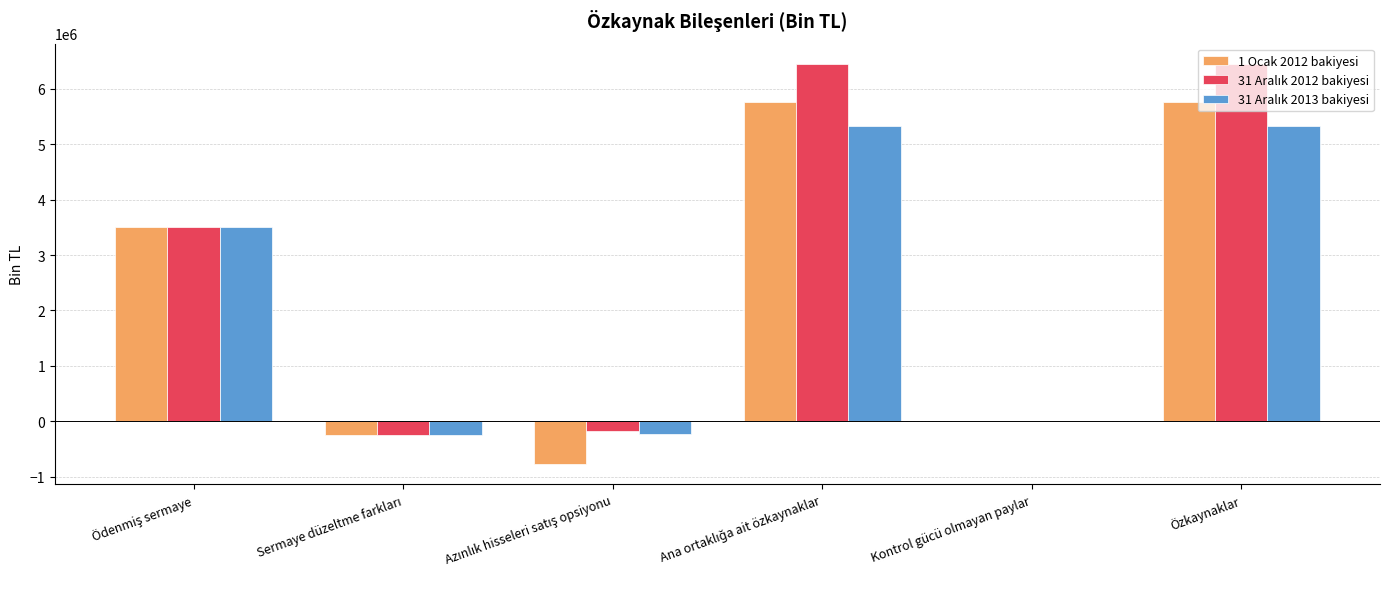

The value of 1 Ocak 2012 bakiyesi at Kontrol gücü olmayan paylar is 0. True or false?

True